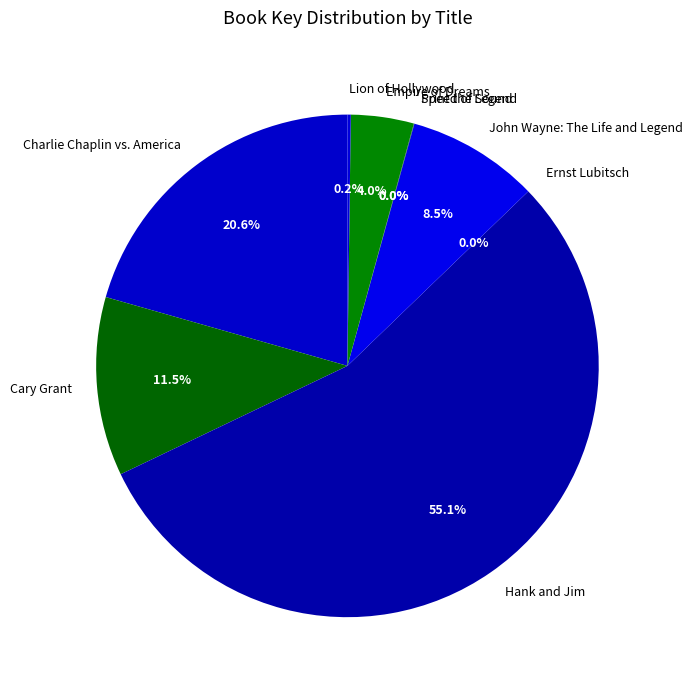

Which slice is the largest?

Hank and Jim